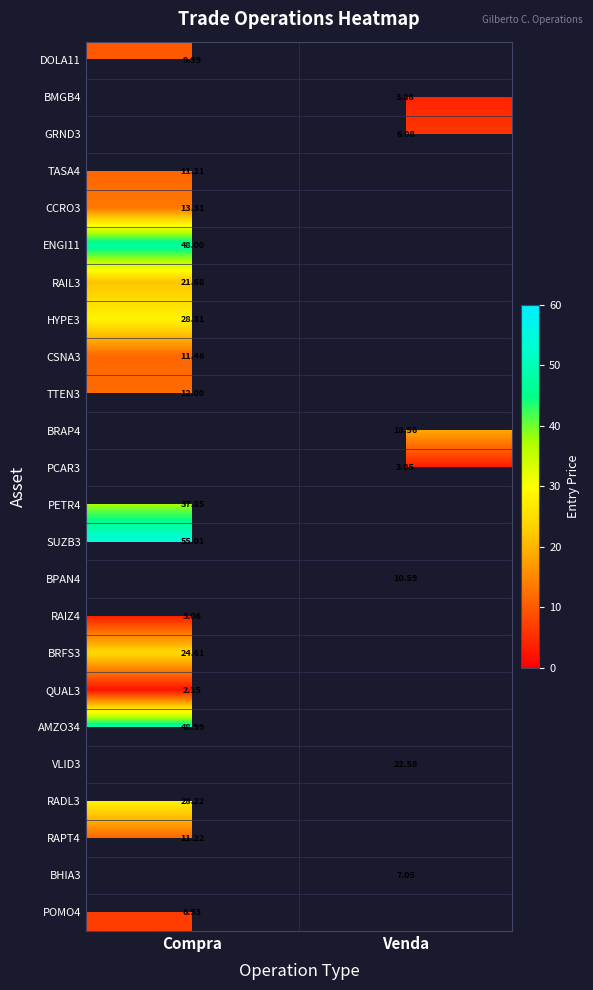

What is the spread (max minus min) of values at Compra?

52.9